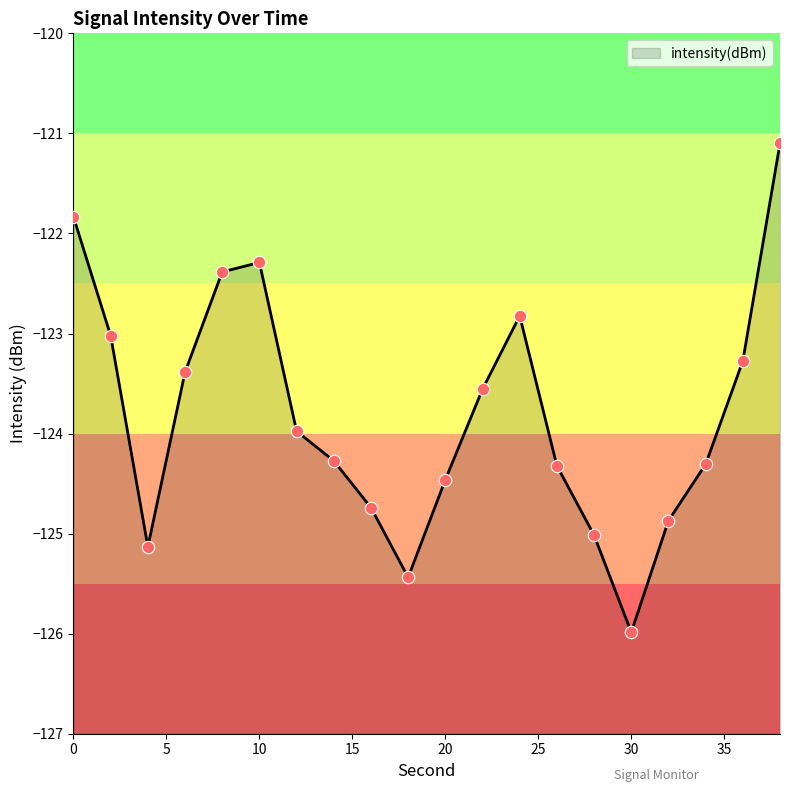

What is the change in value from 0 to 4?

-3.3